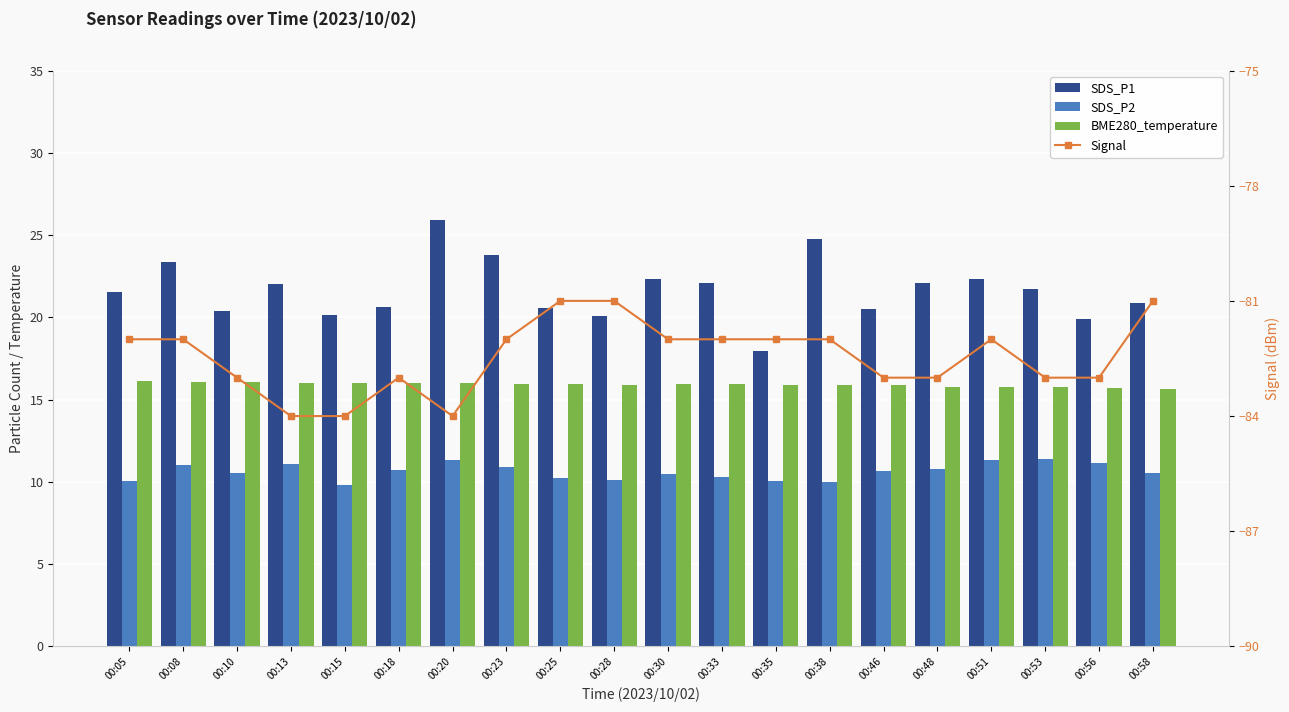

How many data points in SDS_P1 are less than 21?

9